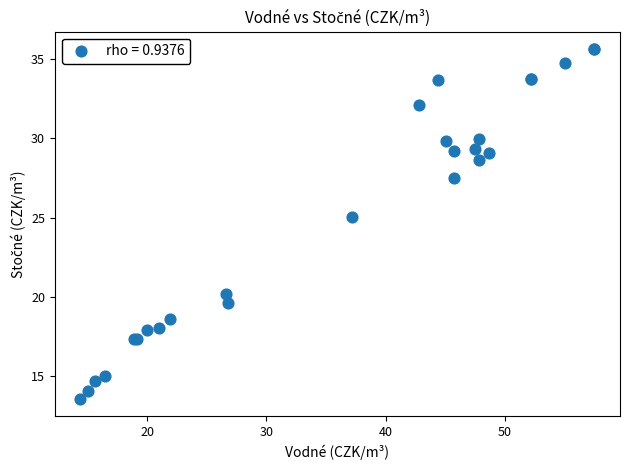

What Y value in the scatter plot is closest to 24?

25.1